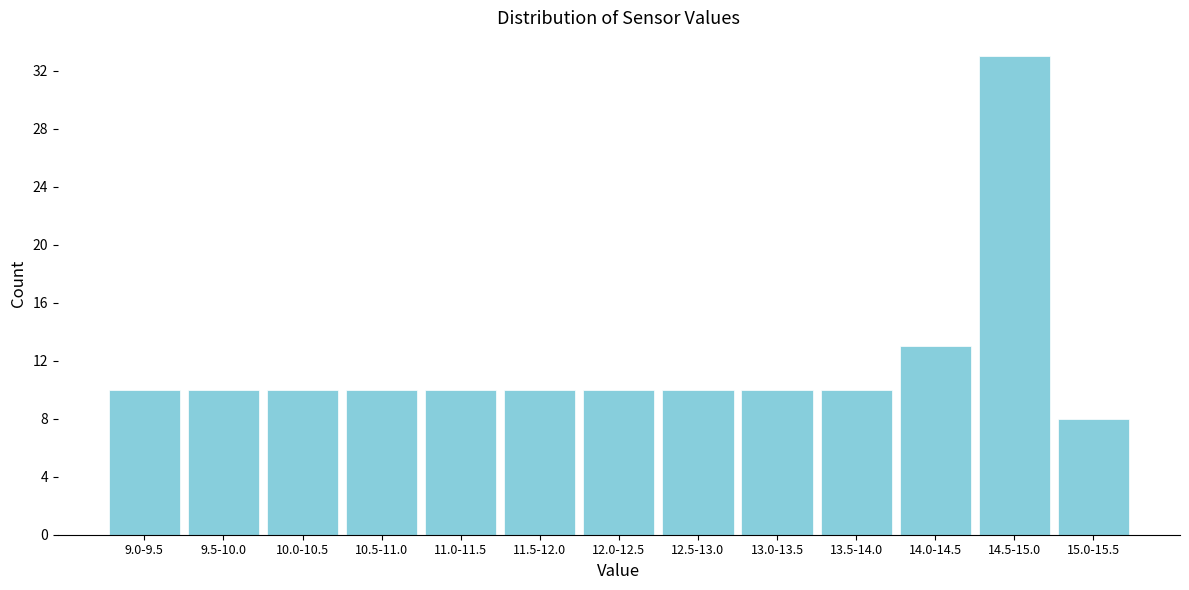

Reading right to left, what are all the values shown in this chart?

15.0-15.5=8	14.5-15.0=33	14.0-14.5=13	13.5-14.0=10	13.0-13.5=10	12.5-13.0=10	12.0-12.5=10	11.5-12.0=10	11.0-11.5=10	10.5-11.0=10	10.0-10.5=10	9.5-10.0=10	9.0-9.5=10